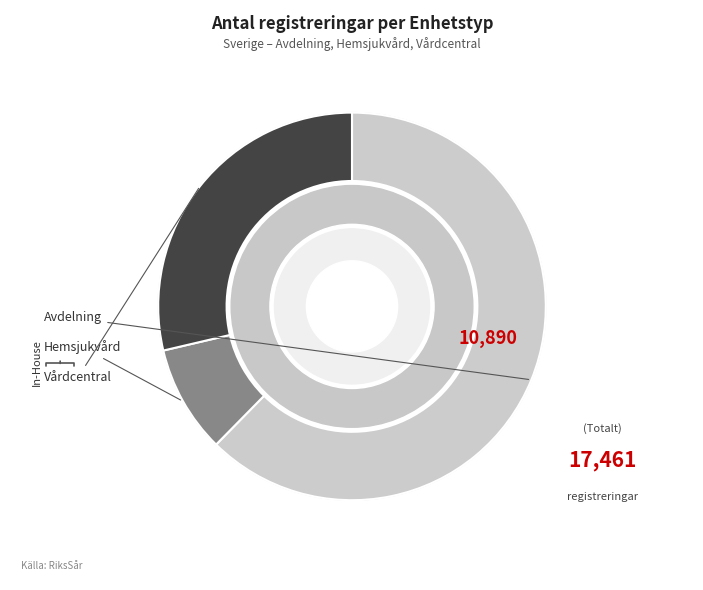

What is the smallest slice in the pie chart?

Hemsjukvård